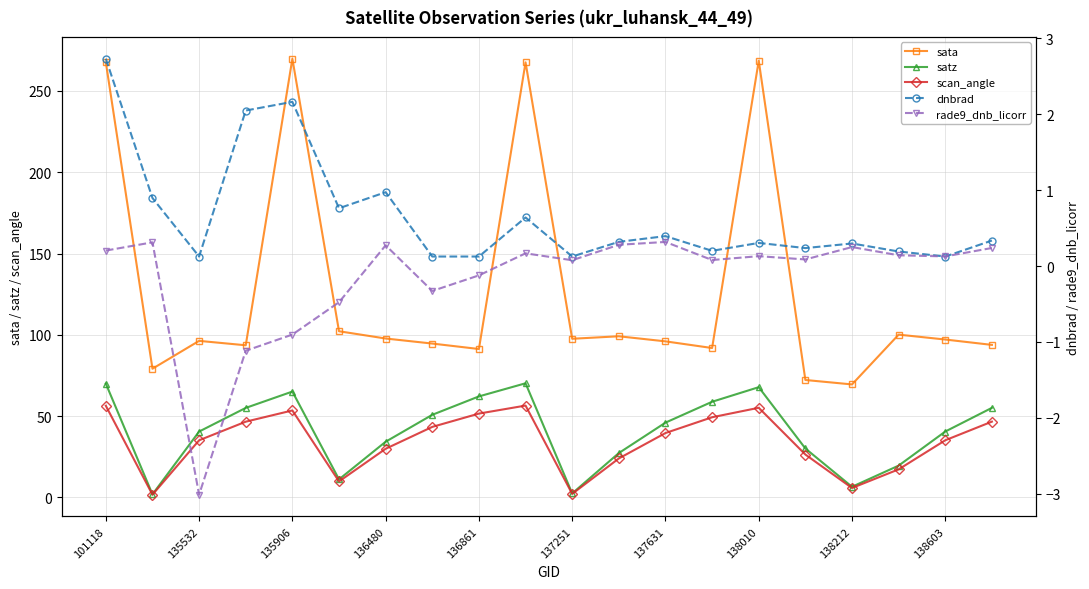

Reading left to right, extract all data points from this chart.

sata: 267.7	79.1	96.2	93.5	269.9	102.2	97.7	94.6	91.2	267.6	97.5	99.1	95.9	91.8	268.6	72.2	69.4	100.1	97.1	93.8
satz: 69.9	1.8	40.4	55.0	65.1	11.0	34.2	50.8	62.1	70.2	2.4	27.2	45.9	58.8	67.8	30.0	6.5	19.5	40.5	55.0
scan_angle: 56.3	1.6	35.1	46.5	53.4	9.8	29.9	43.3	51.5	56.4	2.1	23.9	39.5	49.2	55.1	26.3	5.7	17.2	35.1	46.6
dnbrad: 2.7	0.9	0.1	2.0	2.2	0.8	1.0	0.1	0.1	0.6	0.1	0.3	0.4	0.2	0.3	0.2	0.3	0.2	0.1	0.3
rade9_dnb_licorr: 0.2	0.3	-3.0	-1.1	-0.9	-0.5	0.3	-0.3	-0.1	0.2	0.1	0.3	0.3	0.1	0.1	0.1	0.2	0.1	0.1	0.2